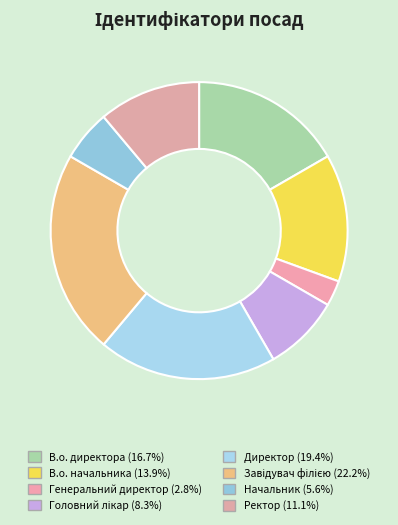

Combined, do Головний лікар and Ректор account for over 50%?

No